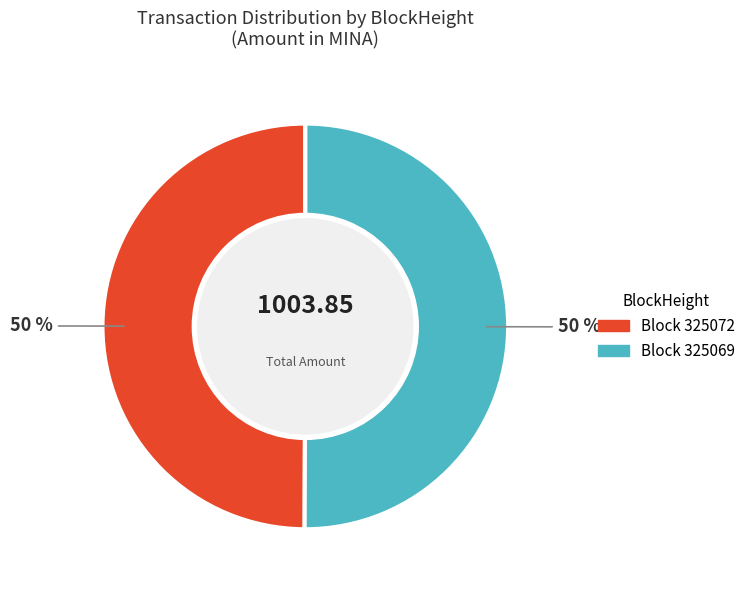

To the nearest percent, what is the average slice percentage?

50%